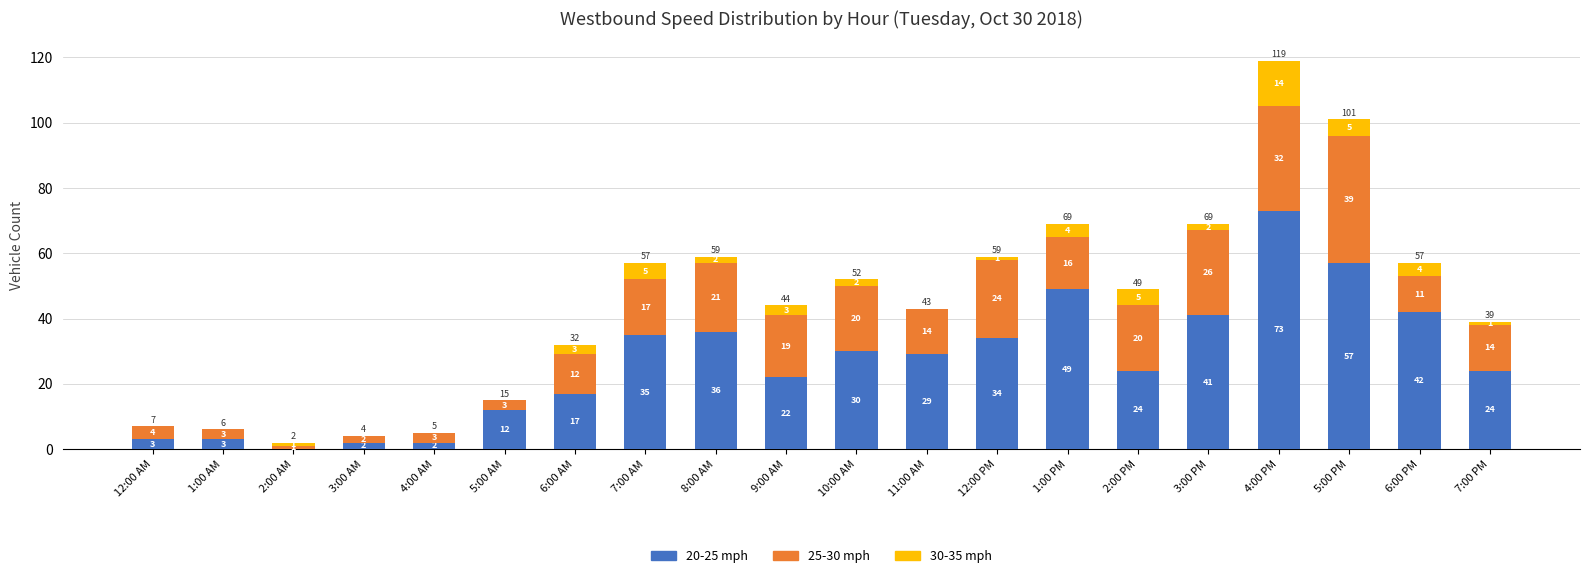

Reading left to right, what are the values for 20-25 mph?

12:00 AM=3	1:00 AM=3	2:00 AM=0	3:00 AM=2	4:00 AM=2	5:00 AM=12	6:00 AM=17	7:00 AM=35	8:00 AM=36	9:00 AM=22	10:00 AM=30	11:00 AM=29	12:00 PM=34	1:00 PM=49	2:00 PM=24	3:00 PM=41	4:00 PM=73	5:00 PM=57	6:00 PM=42	7:00 PM=24